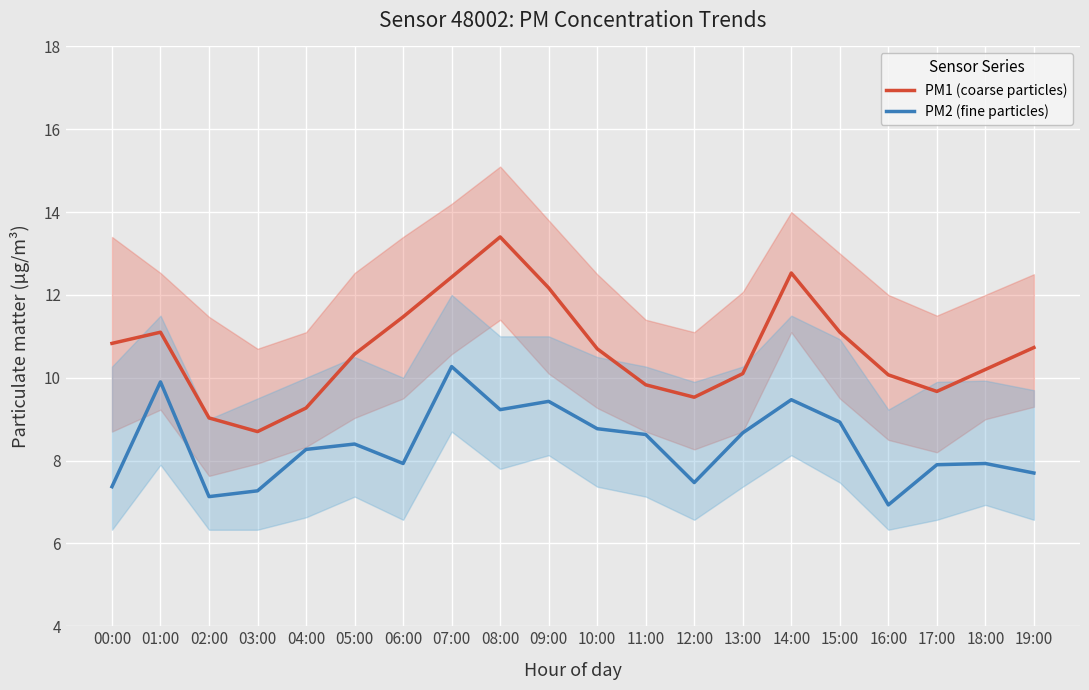

True or false: PM1 (coarse particles) and PM2 (fine particles) cross at least once.

False